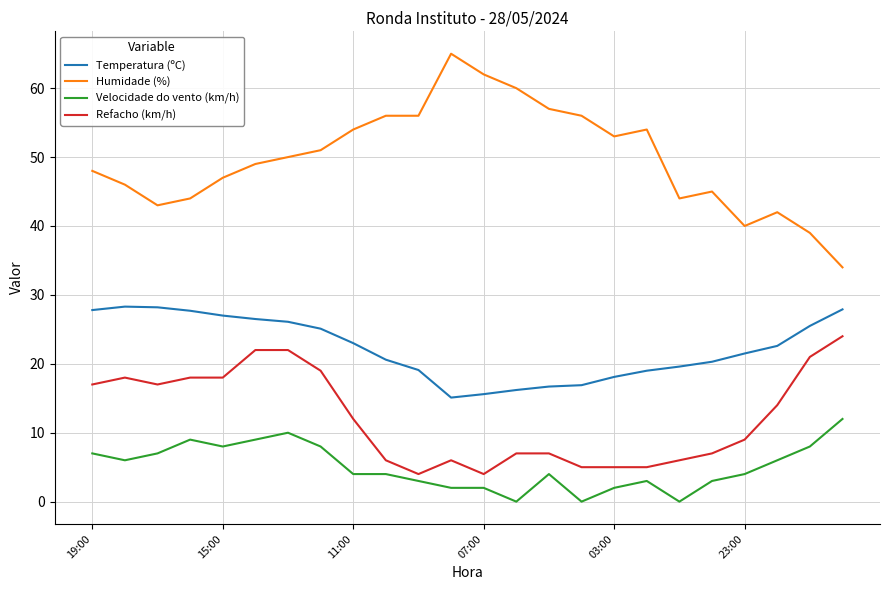

True or false: Humidade (%) and Temperatura (ºC) intersect in this chart.

False